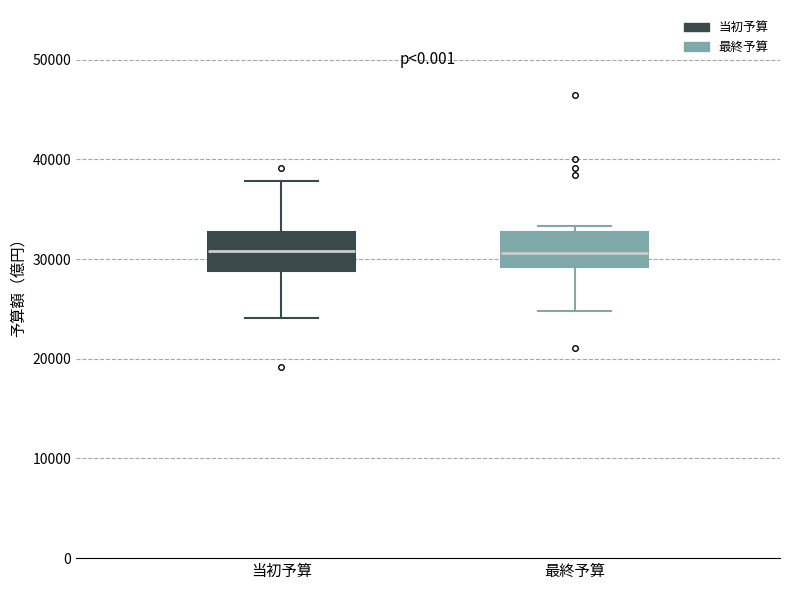

Reading left to right, transcribe this box plot: for each box, give where its median line is, the range the box spans, and where its two whiskers end, as read against the y-axis. The values are not printed on the chart, so give them approximately, as read against the axis.

当初予算: median 31000, box 29000 to 33000, whiskers 24000 to 38000
最終予算: median 31000, box 29000 to 33000, whiskers 25000 to 33000 (just above the box's upper edge)